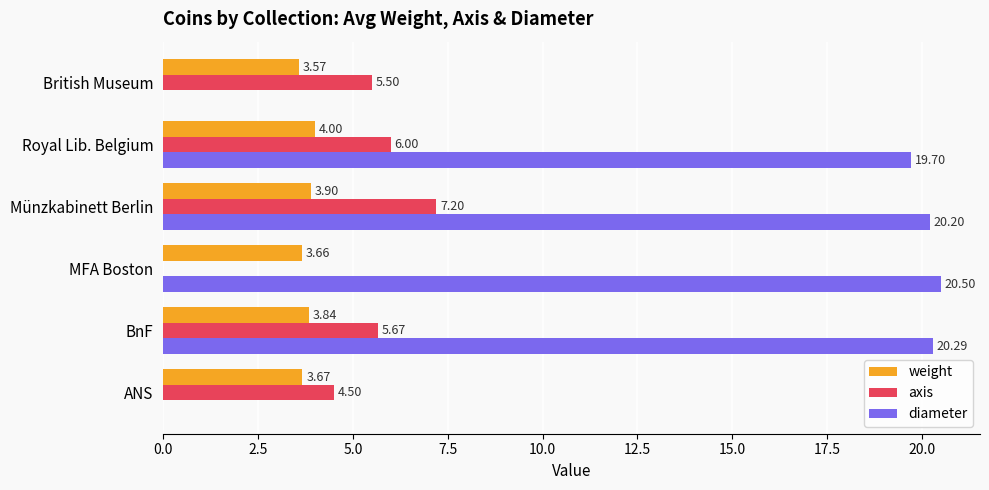

At which label is diameter closest to 10?

Royal Lib. Belgium